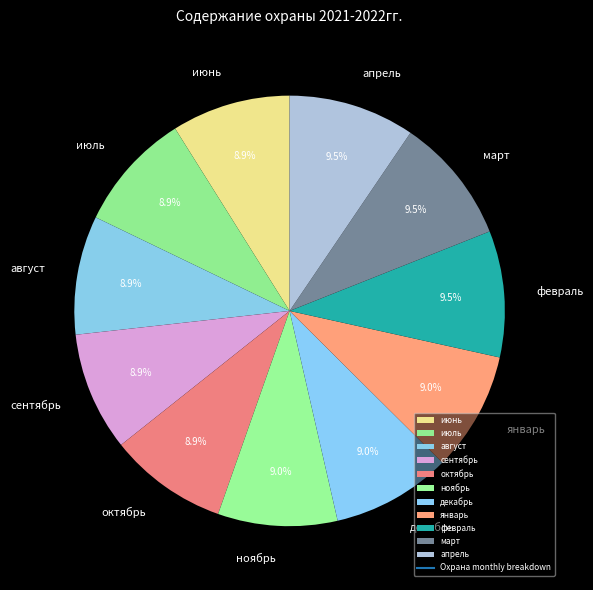

Approximately how many times larger is the value at октябрь compared to ноябрь?

1.0